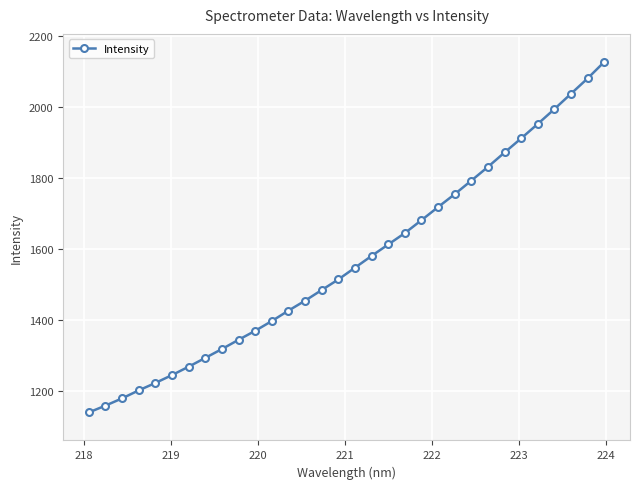

What is the difference between the maximum and minimum values?

988.1